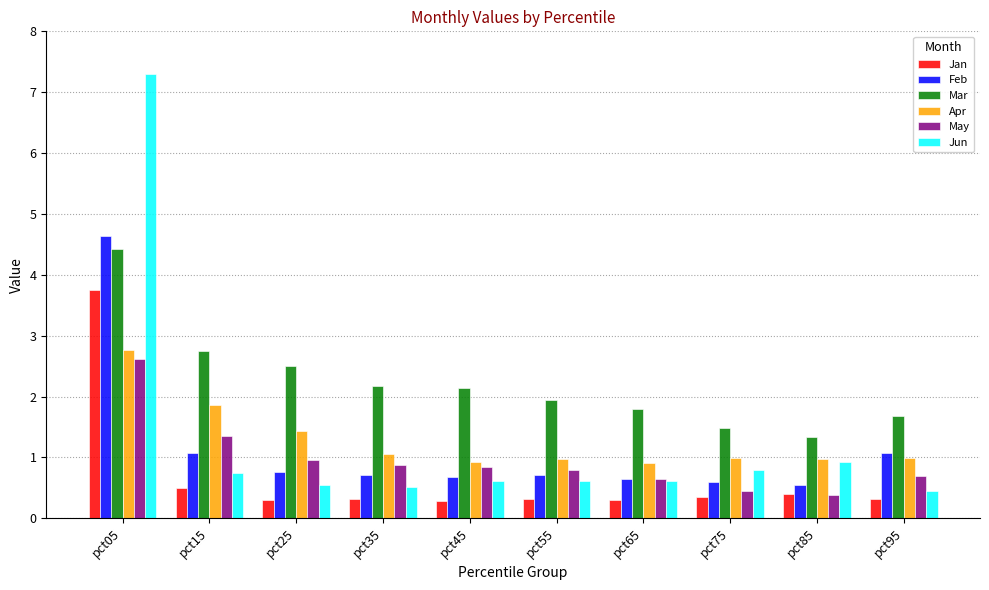

True or false: Jan has a value of 0.6 at pct75.

False